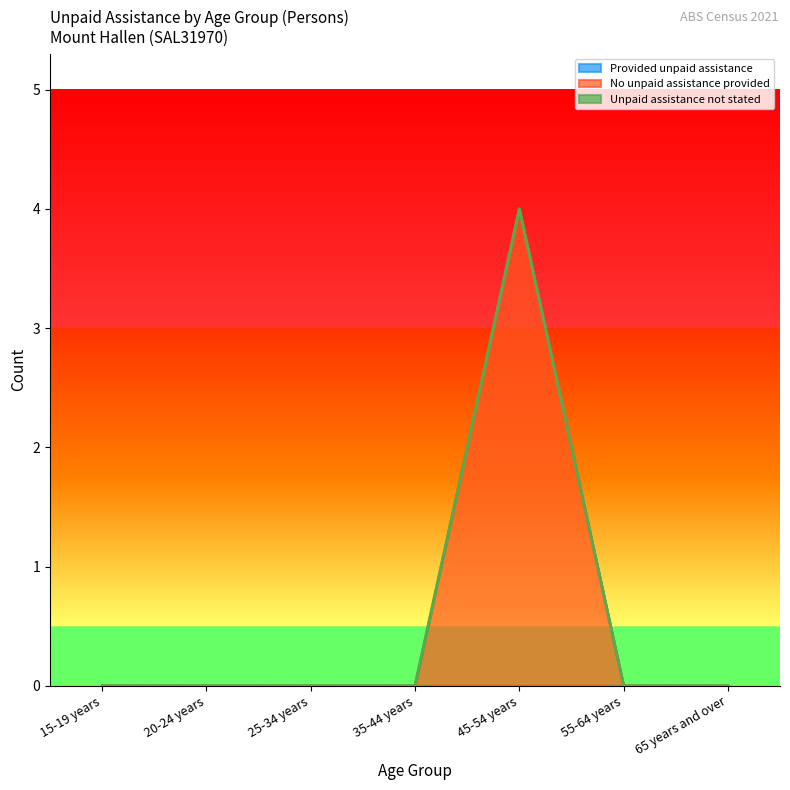

Does the chart have visible grid lines?

No